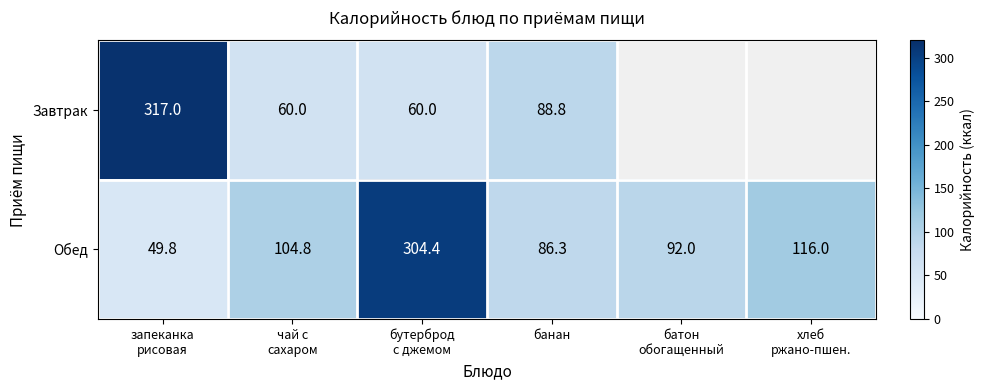

What is the minimum value for Обед?

49.8